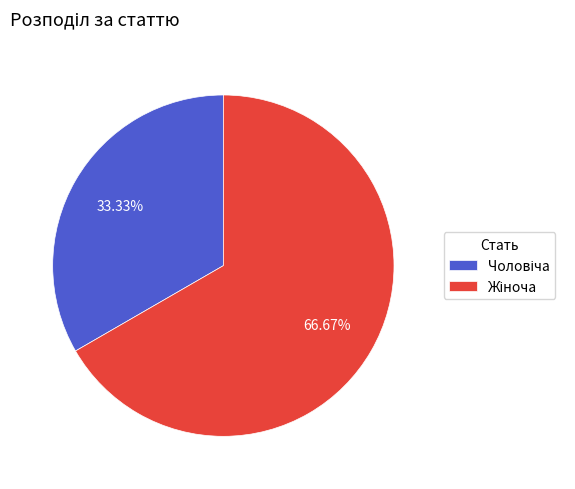

Is there any slice that represents more than half of the pie?

Yes